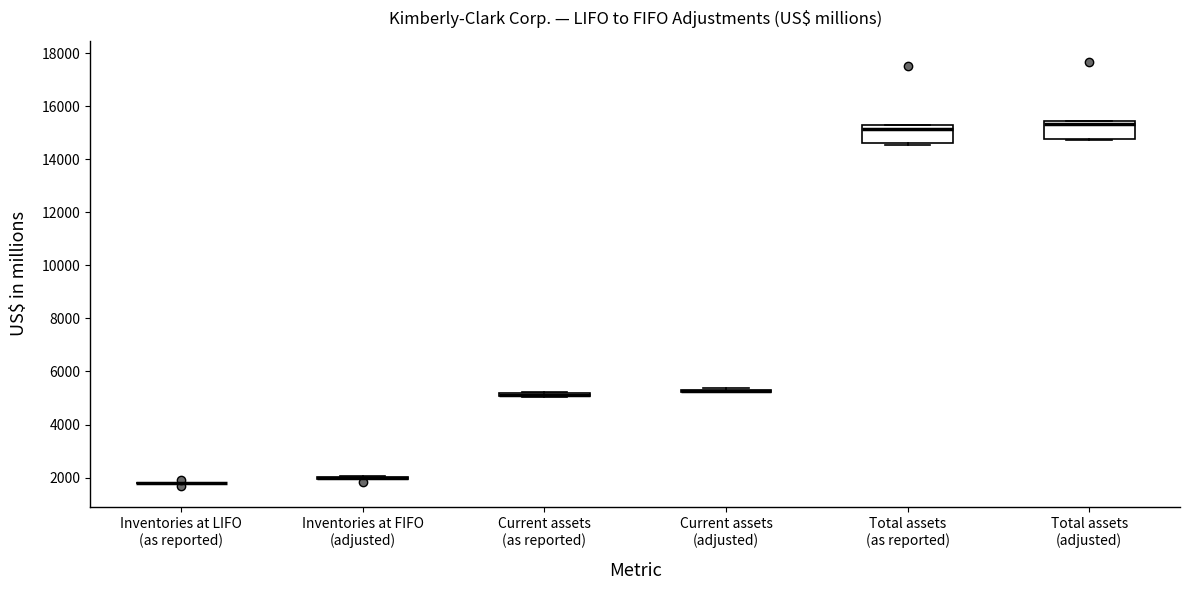

Where is the lower edge of the box for Total assets (adjusted) on the y-axis? The values are not printed on the chart, so give them approximately, as read against the axis.

14800